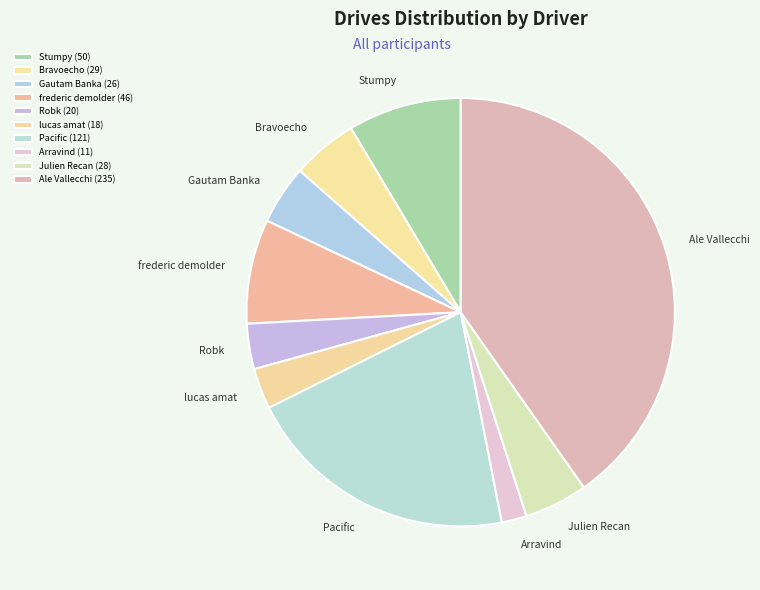

Is there any slice that represents more than half of the pie?

No